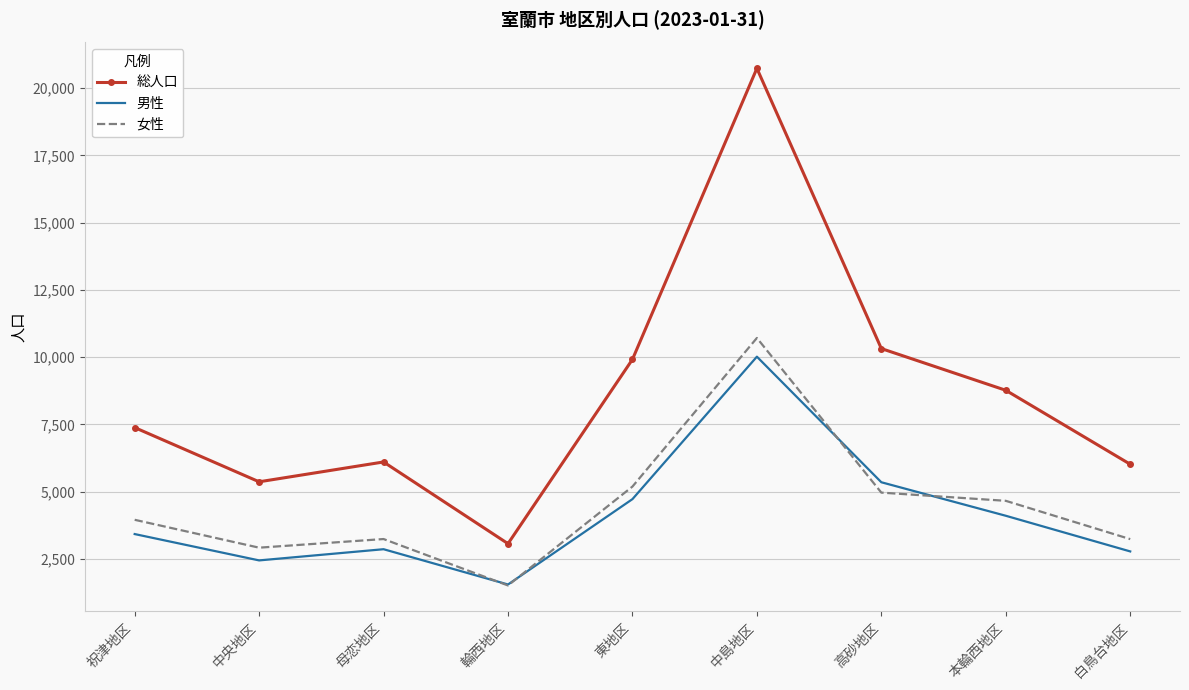

True or false: 女性 has a value of 4634 at 中央地区.

False